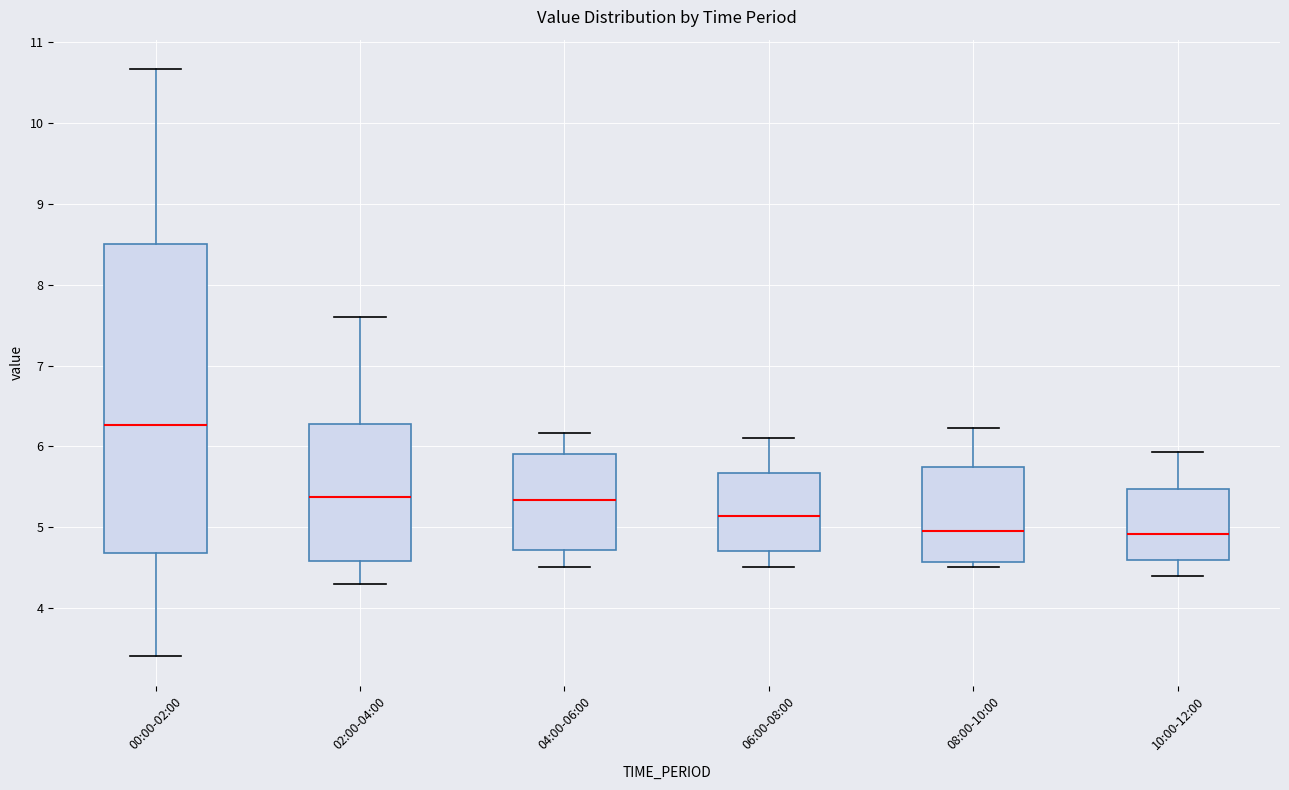

Which box is the tallest, from its lower edge to its upper edge?

00:00-02:00